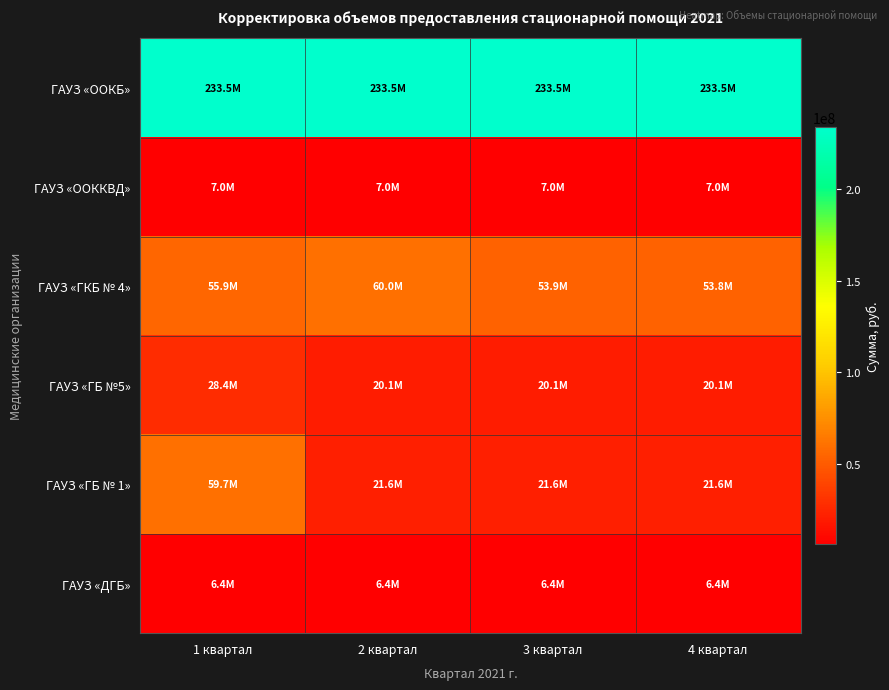

Reading left to right, what are all the values shown in this chart?

ГАУЗ «ООКБ»: 1 квартал=233489967	2 квартал=233489967	3 квартал=233489967	4 квартал=233489964
ГАУЗ «ООККВД»: 1 квартал=7048978	2 квартал=7048978	3 квартал=7048978	4 квартал=7048976
ГАУЗ «ГКБ № 4»: 1 квартал=55873419	2 квартал=59999999	3 квартал=53866926	4 квартал=53753330
ГАУЗ «ГБ №5»: 1 квартал=28432139	2 квартал=20115646	3 квартал=20115646	4 квартал=20115645
ГАУЗ «ГБ № 1»: 1 квартал=59711669	2 квартал=21579221	3 квартал=21579221	4 квартал=21579223
ГАУЗ «ДГБ»: 1 квартал=6386847	2 квартал=6386847	3 квартал=6386847	4 квартал=6386845